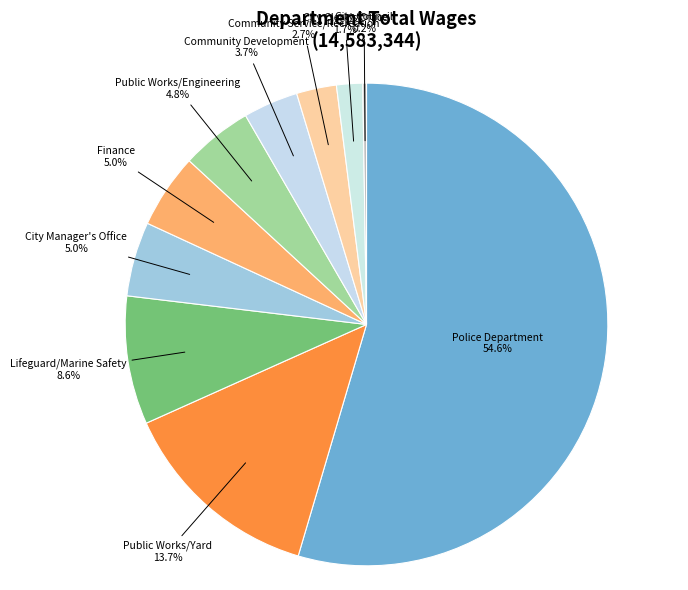

Combined, what portion of the pie is City Manager's Office and Finance?

10.0%